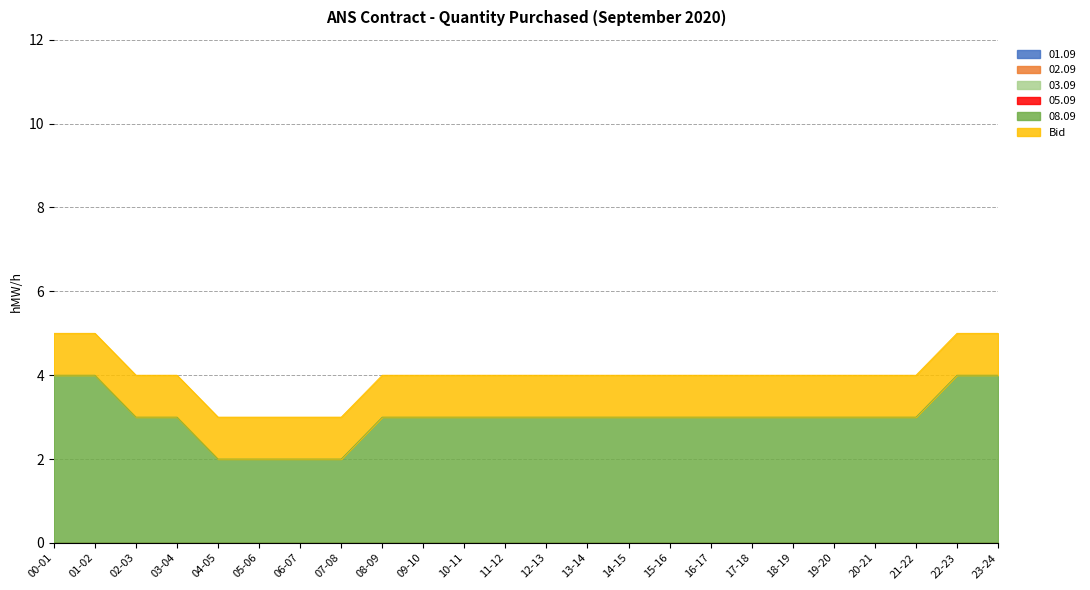

What is the approximate value of Bid at 03-04?

1